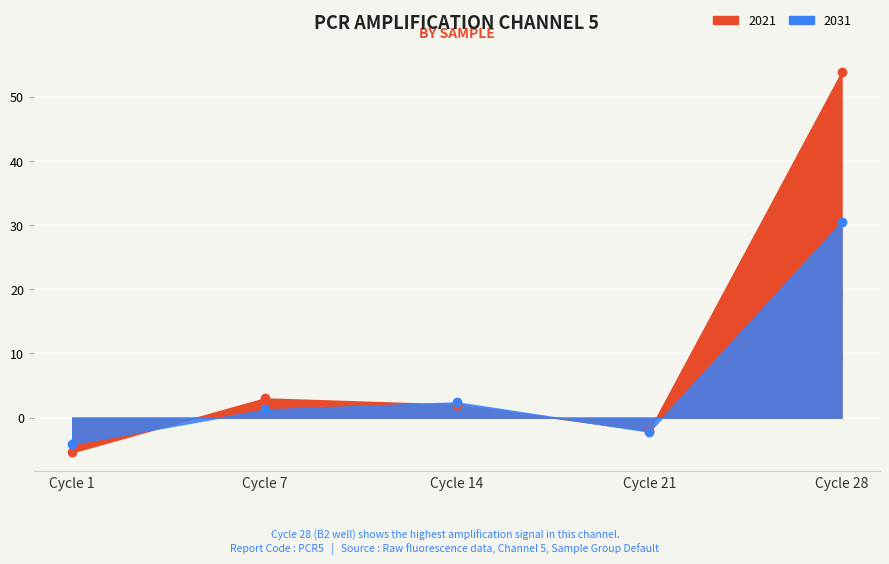

What are all the series names shown in the legend?

2021, 2031